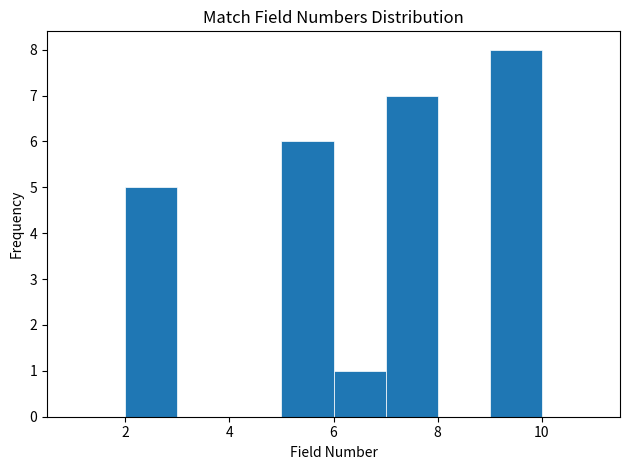

Reading left to right, list every bar in this chart as the range it spans on the x-axis followed by its height. The values are not printed on the chart, so give them approximately, as read against the axis.

1 to 2: 0
2 to 3: 5
3 to 4: 0
4 to 5: 0
5 to 6: 6
6 to 7: 1
7 to 8: 7
8 to 9: 0
9 to 10: 8
10 to 11: 0